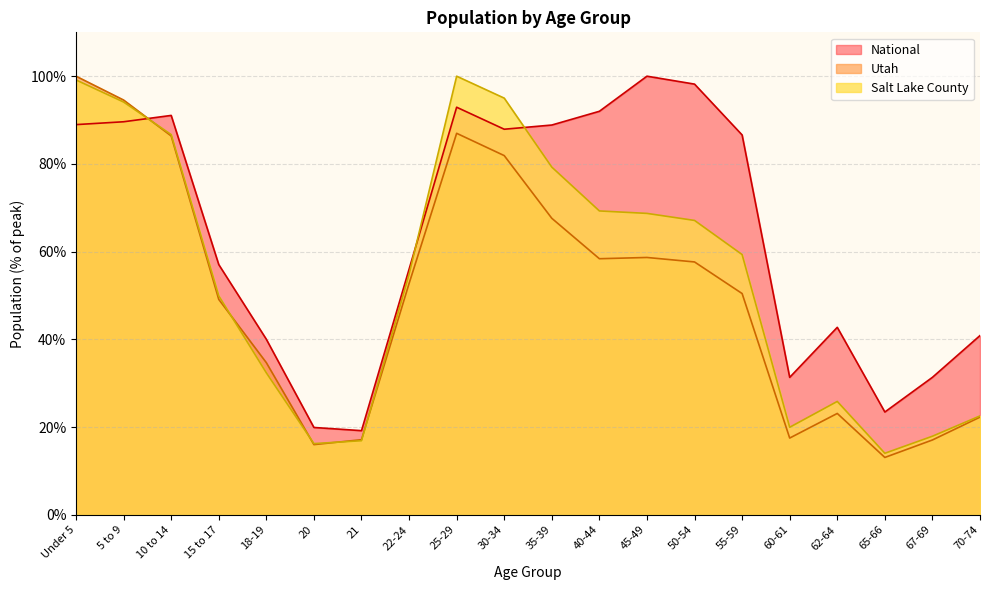

Where is Utah nearest to the value 56?

50-54